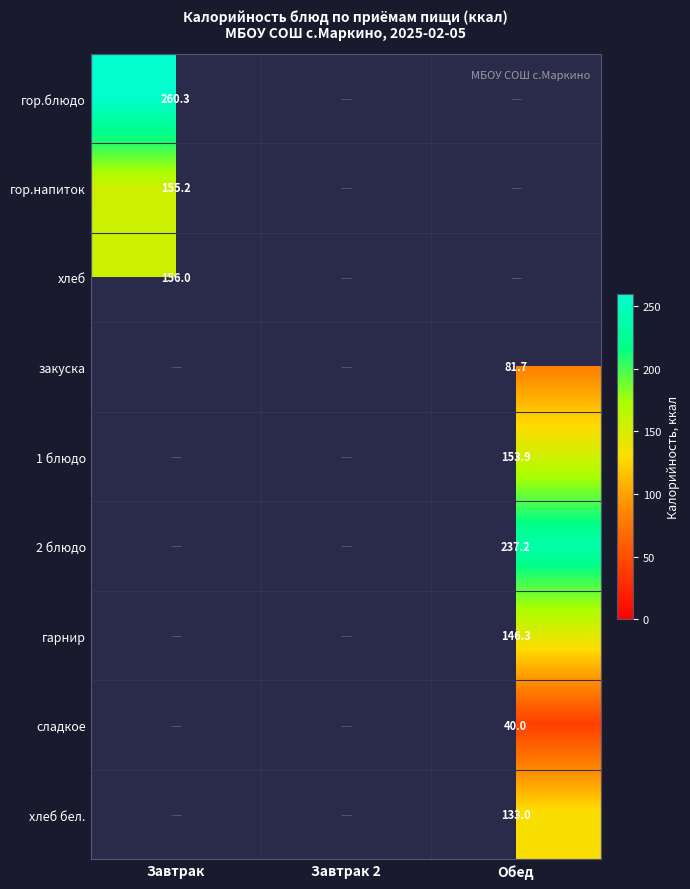

Which series has the largest range (max minus min)?

гор.блюдо